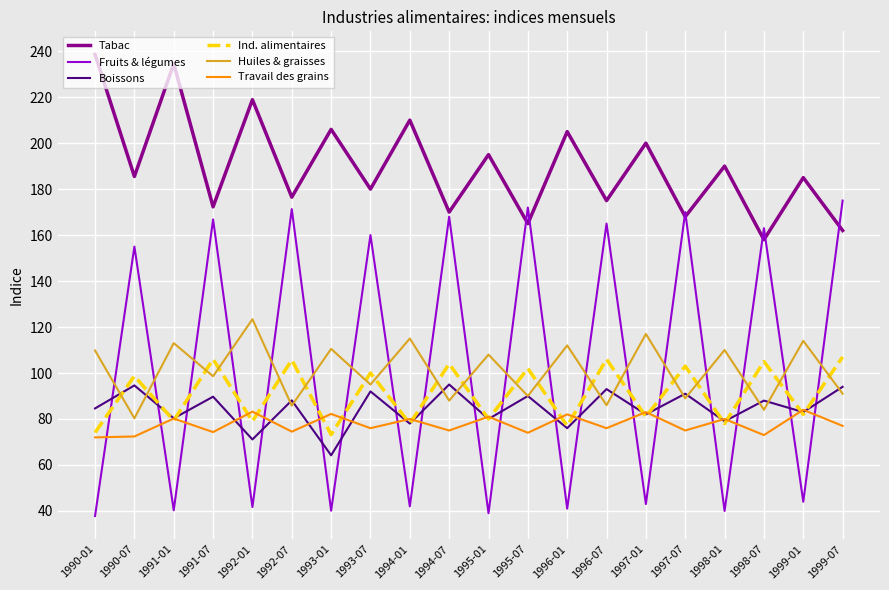

What is the difference between the maximum and minimum values in the Boissons series?

30.8